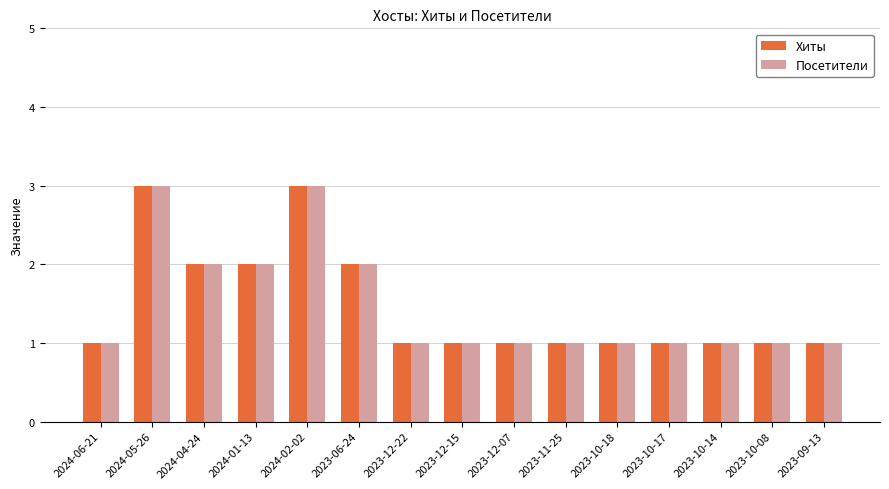

What is the total value across all series at 2024-02-02?

6